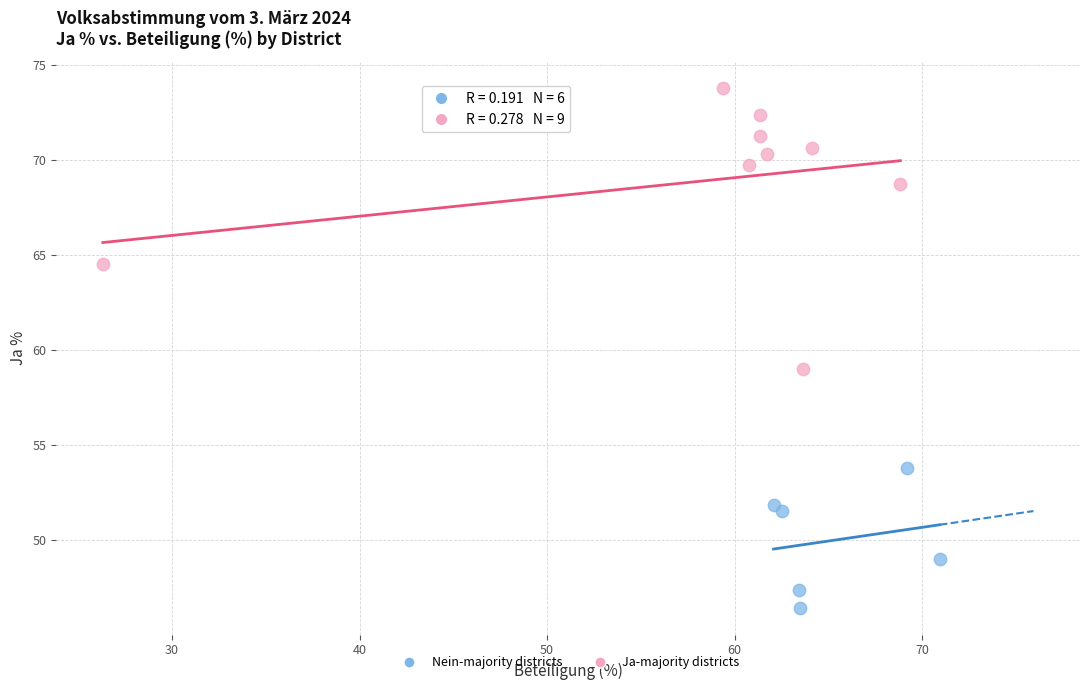

Which series reaches the maximum Y coordinate?

Ja-majority districts